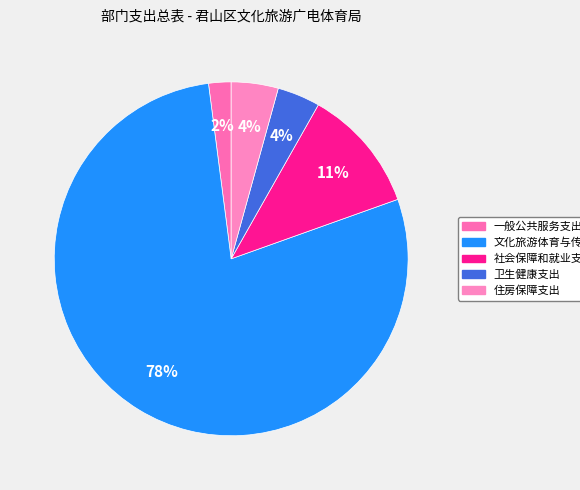

Which category has the smallest portion of the pie?

一般公共服务支出